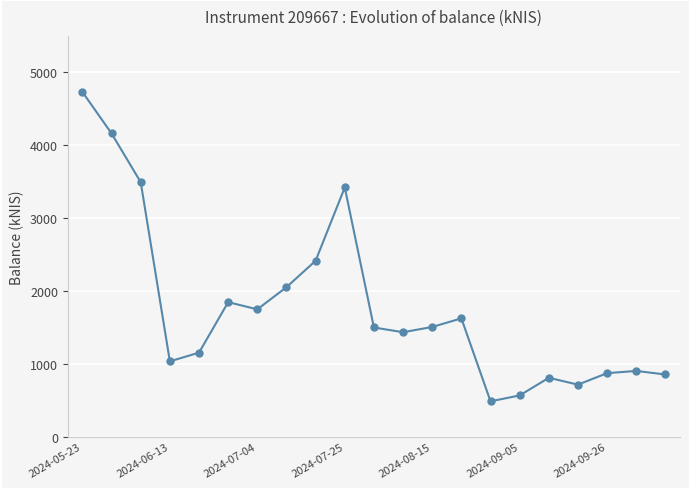

What is the difference between the second highest and minimum values?

3675.4